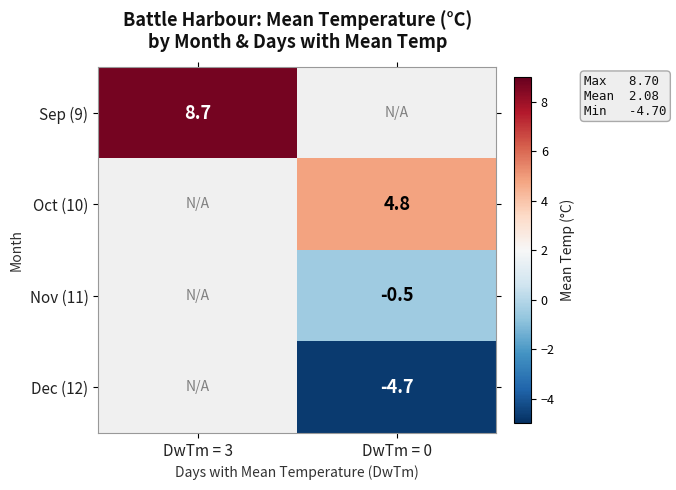

True or false: Oct (10) has a value of 3.3 at DwTm = 0.

False